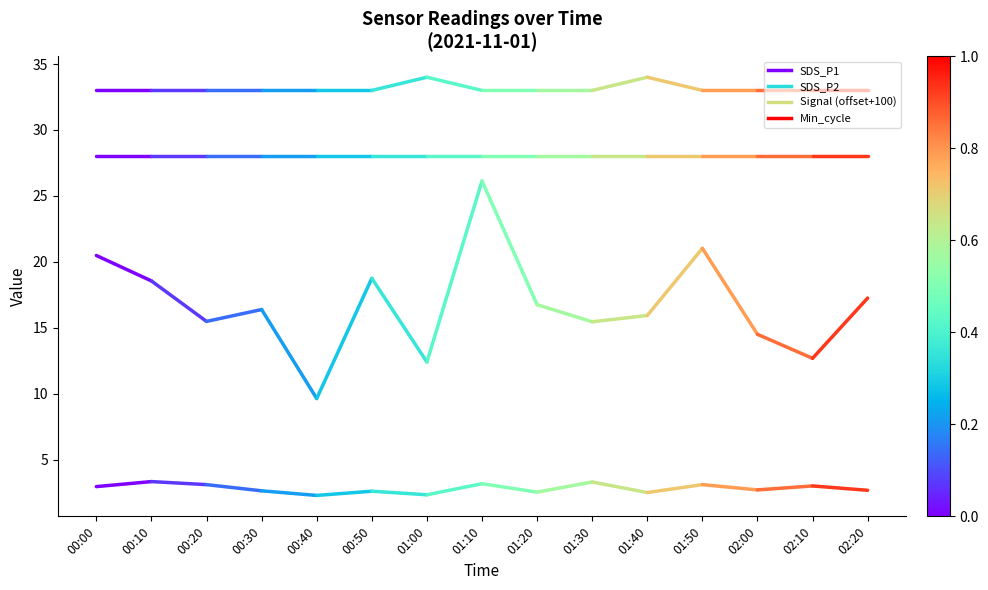

Reading left to right, transcribe all the data shown in this chart.

SDS_P1: 20.5	18.6
SDS_P2: 3.0	3.3
Signal (offset+100): 33.0	33.0
Min_cycle: 28.0	28.0